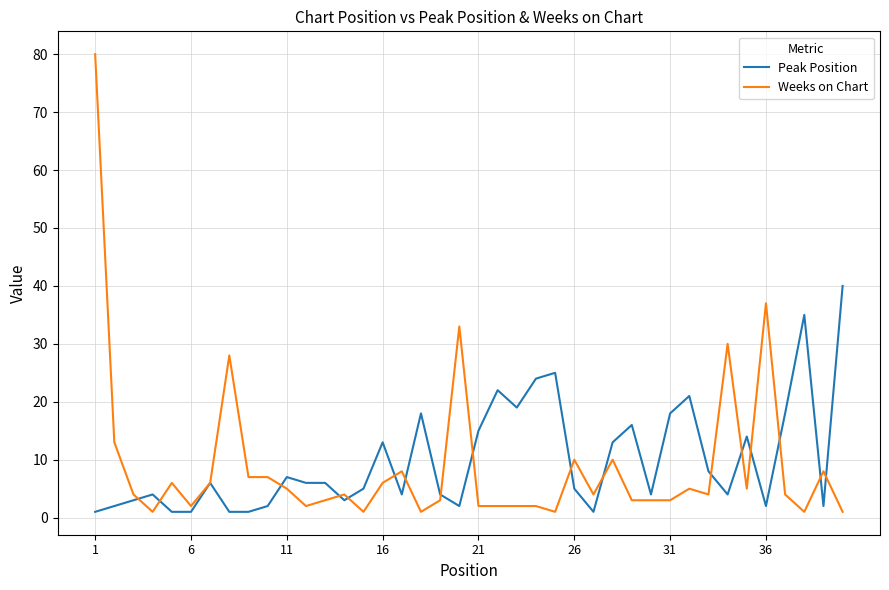

Does the chart display data point markers on the line(s)?

No